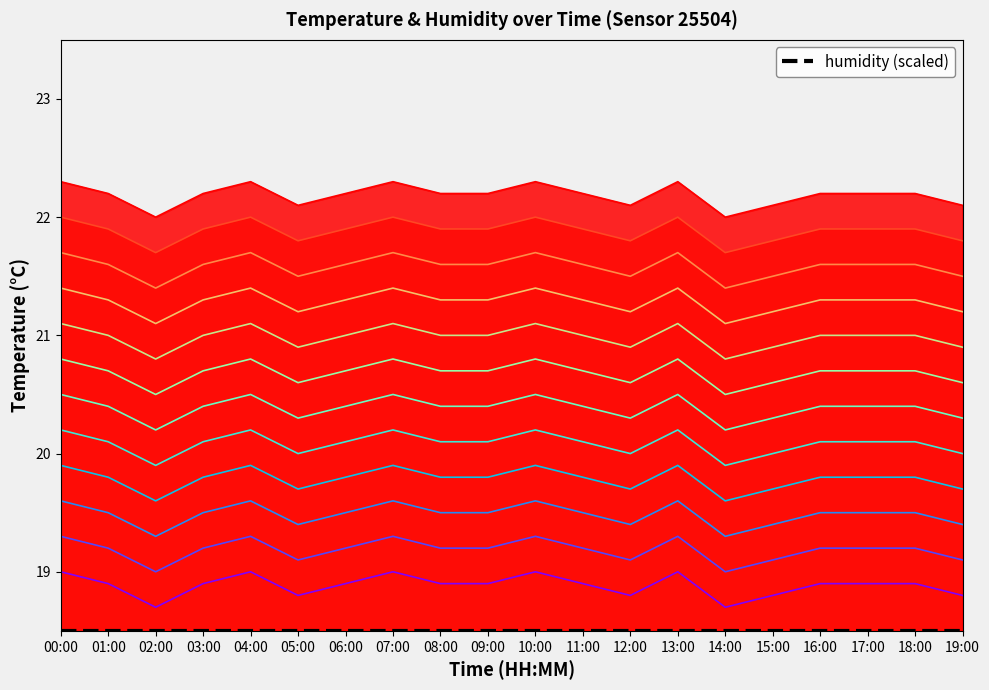

Reading right to left, list all the values displayed in this chart.

19.4	19.5	19.5	19.5	19.4	19.3	19.6	19.4	19.5	19.6	19.5	19.5	19.6	19.5	19.4	19.6	19.5	19.3	19.5	19.6